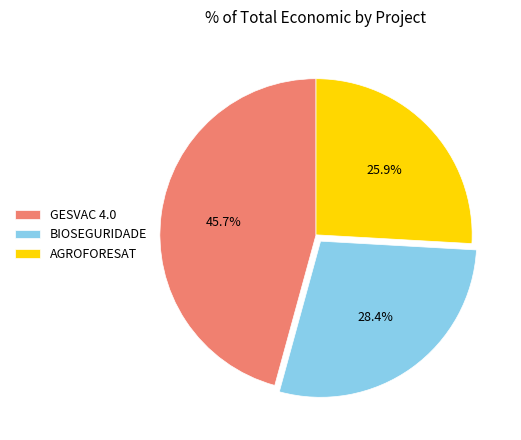

How many segments does this pie chart have?

3